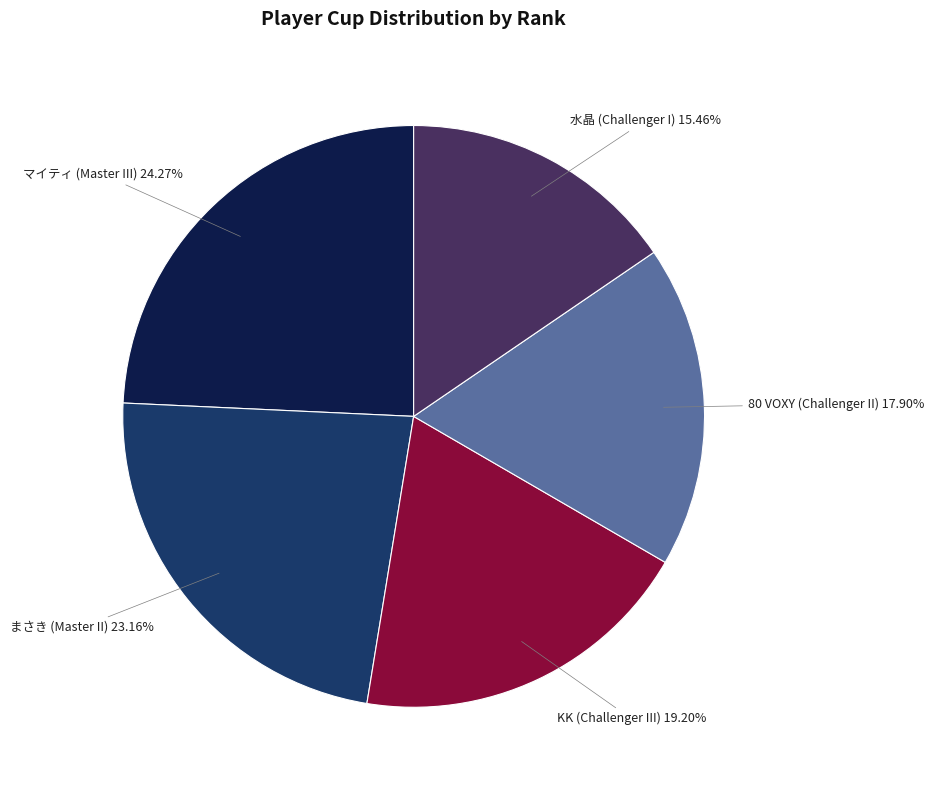

Rank the categories by value from lowest to highest.

水晶 (Challenger I), 80 VOXY (Challenger II), KK (Challenger III), まさき (Master II), マイティ (Master III)